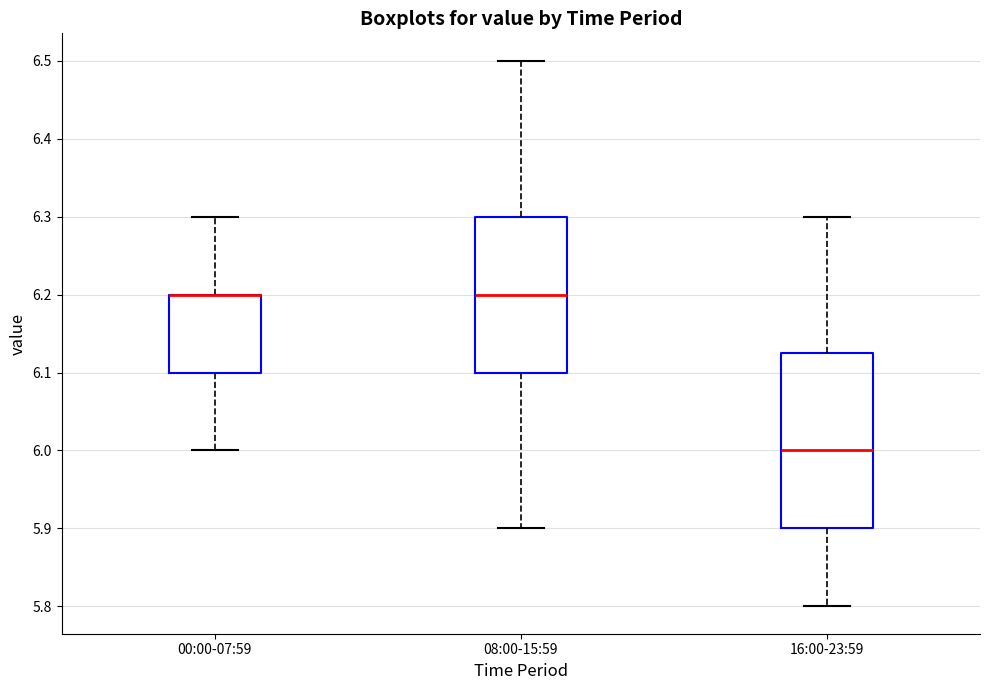

Which box is the tallest, from its lower edge to its upper edge?

16:00-23:59